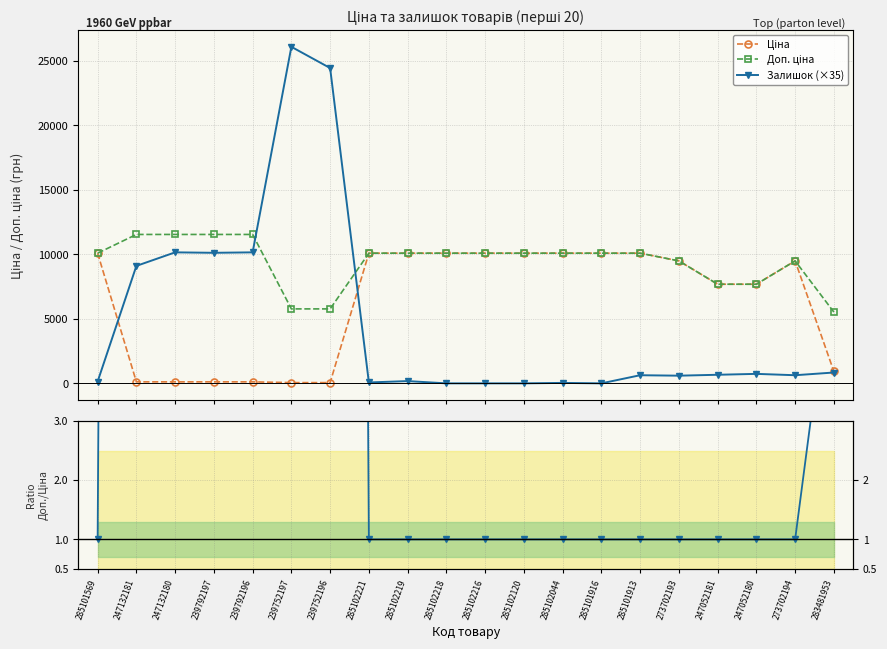

After their last crossing, which series has the higher values: Ціна or Залишок (×35)?

Ціна